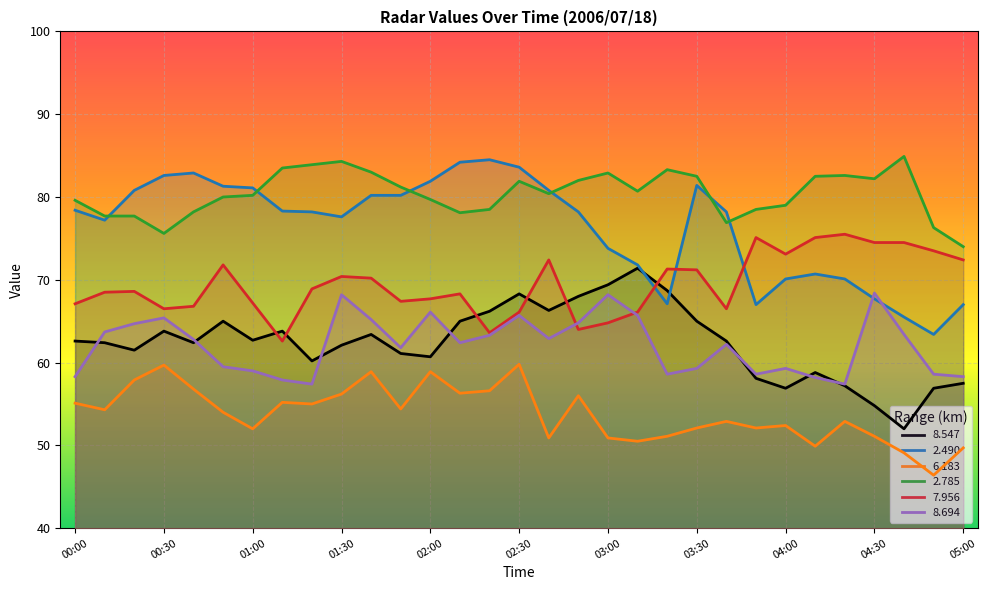

The value of   8.547 at 04:30 is 86.1. True or false?

False